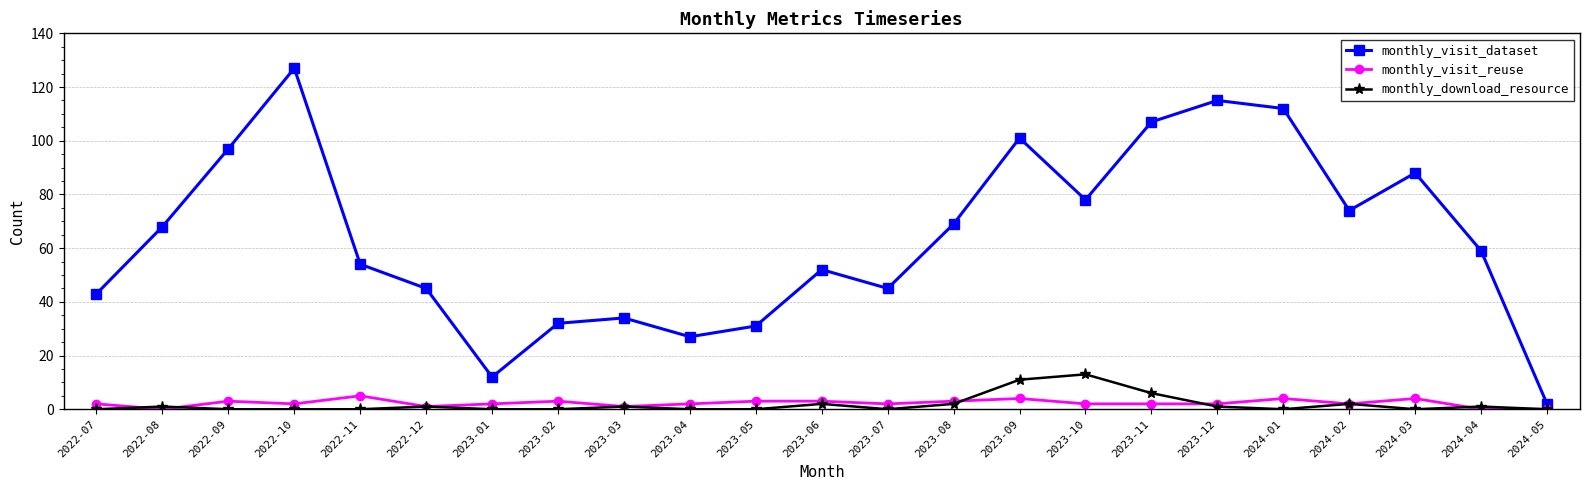

Is it true that monthly_download_resource equals 2 at 2023-06?

True